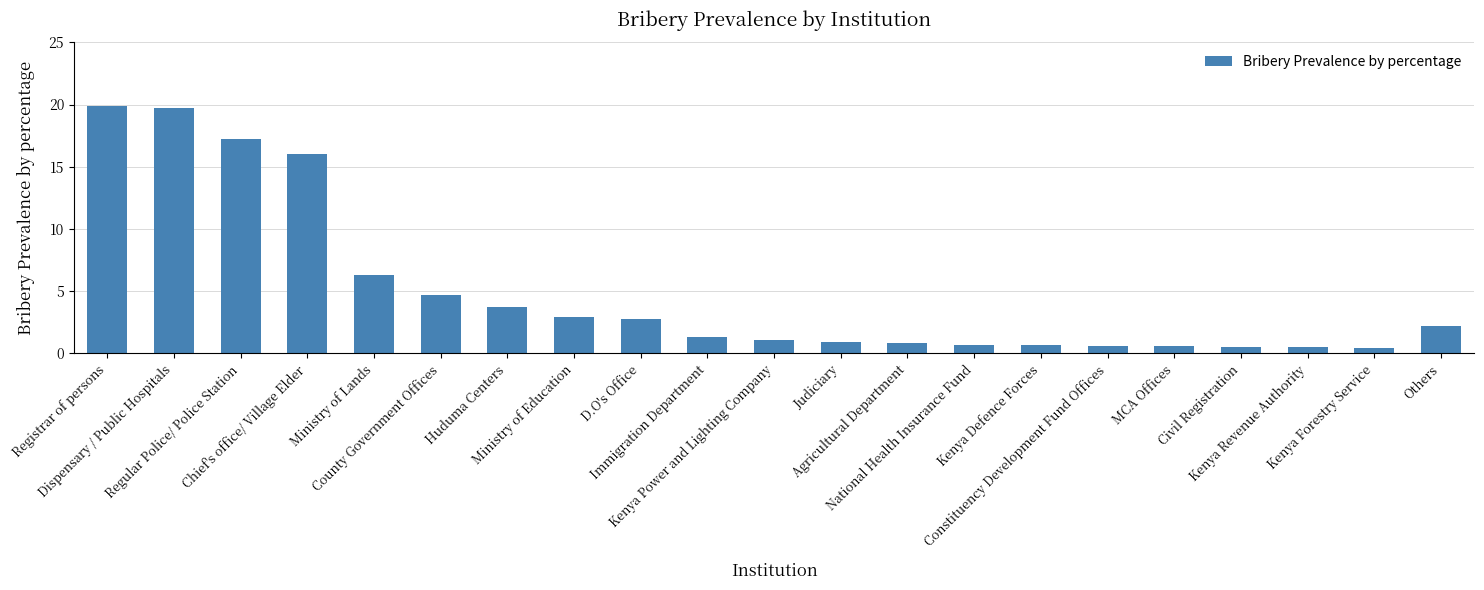

Where does the data first go above 1?

Registrar of persons